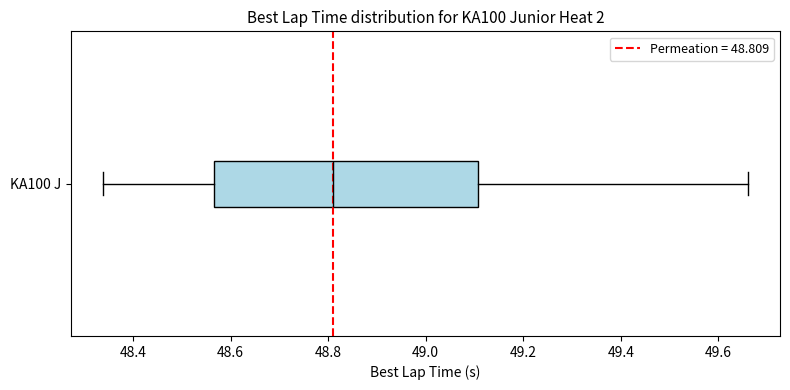

Read this box plot against the x-axis: the position of the median line, the range covered by the box, and the ends of both whiskers. The values are not printed on the chart, so give them approximately, as read against the axis.

median 48.80, box 48.56 to 49.10, whiskers 48.34 to 49.66